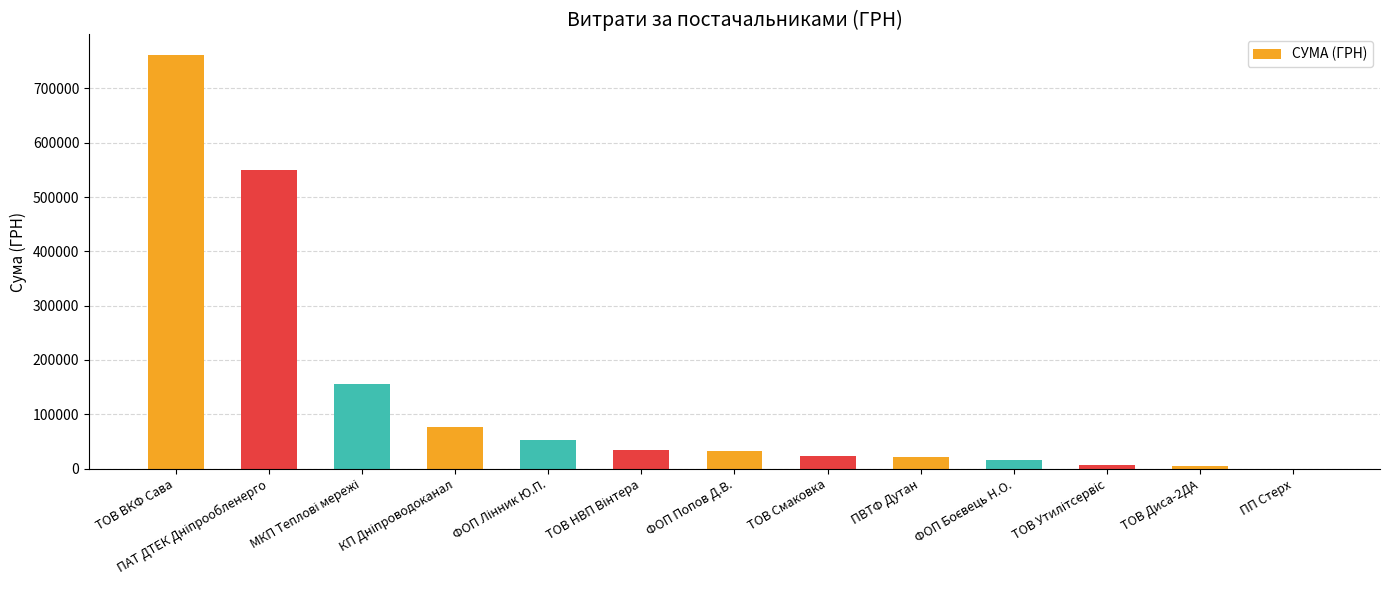

Where does the data first go above 33300?

ТОВ ВКФ Сава